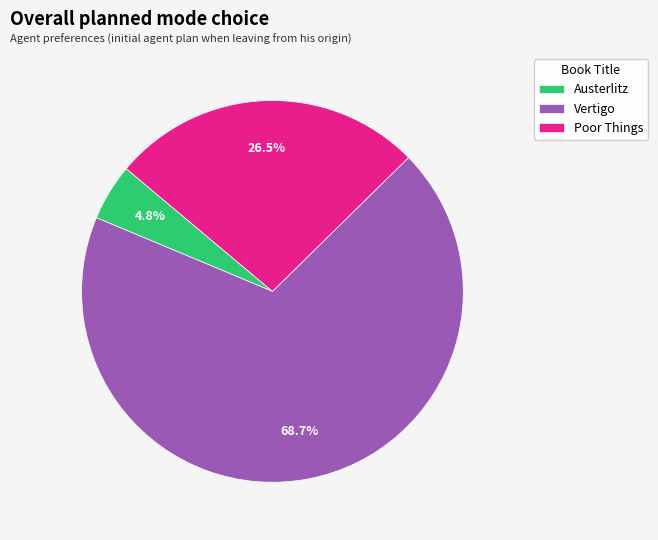

Between Poor Things and Austerlitz, which is larger?

Poor Things